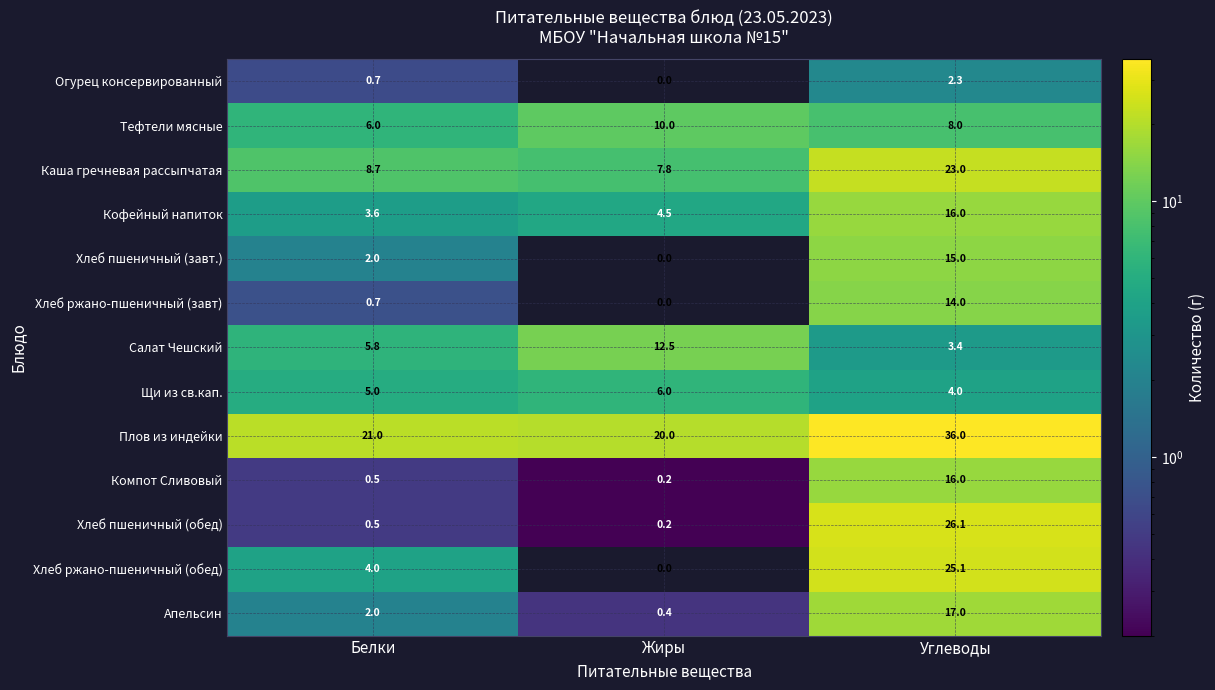

Between Белки and Углеводы, which series saw the biggest shift?

Хлеб пшеничный (обед)